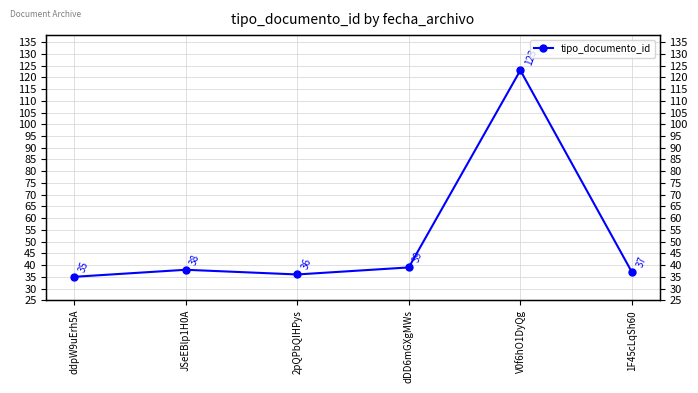

List the labels in order of value, smallest first.

ddpW9uErh5A, 2pQPbQIHPys, 1F45cLqSh60, JSeEBlp1H0A, dDD6mGXgMWs, V0f6hO1DyQg